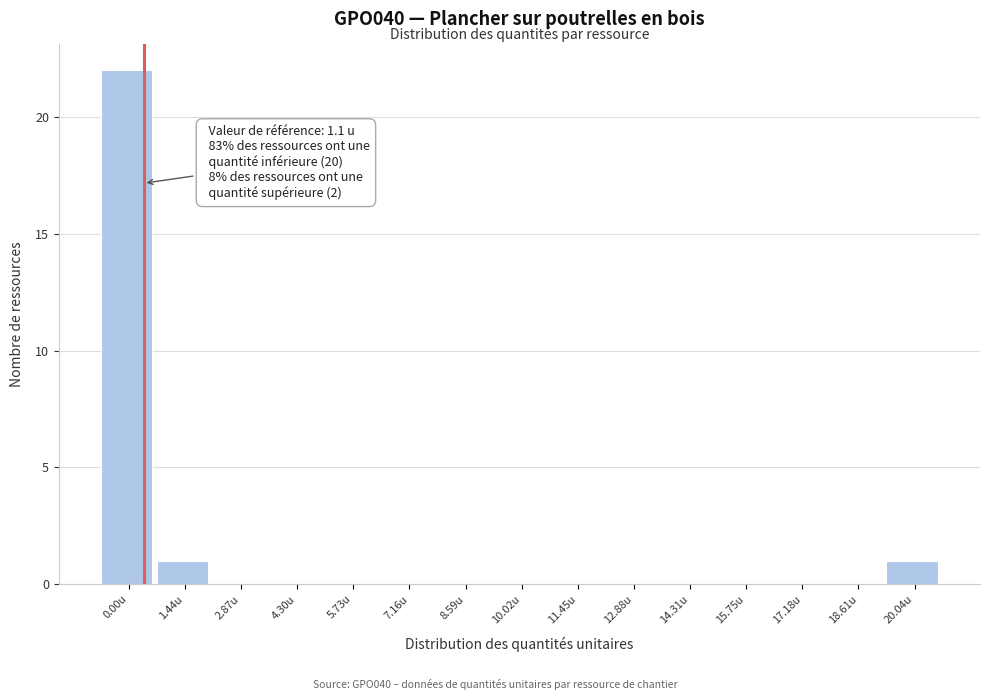

Reading right to left, list all the values displayed in this chart.

20.04u=1	18.61u=0	17.18u=0	15.75u=0	14.31u=0	12.88u=0	11.45u=0	10.02u=0	8.59u=0	7.16u=0	5.73u=0	4.30u=0	2.87u=0	1.44u=1	0.00u=22